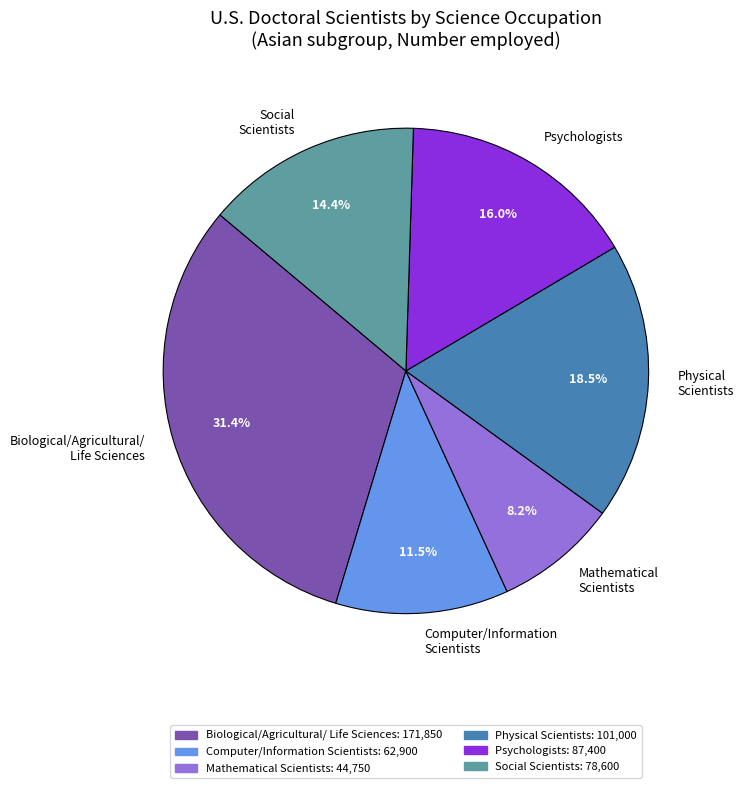

What is the ratio of the value at Mathematical Scientists to the value at Biological/Agricultural/ Life Sciences?

0.3